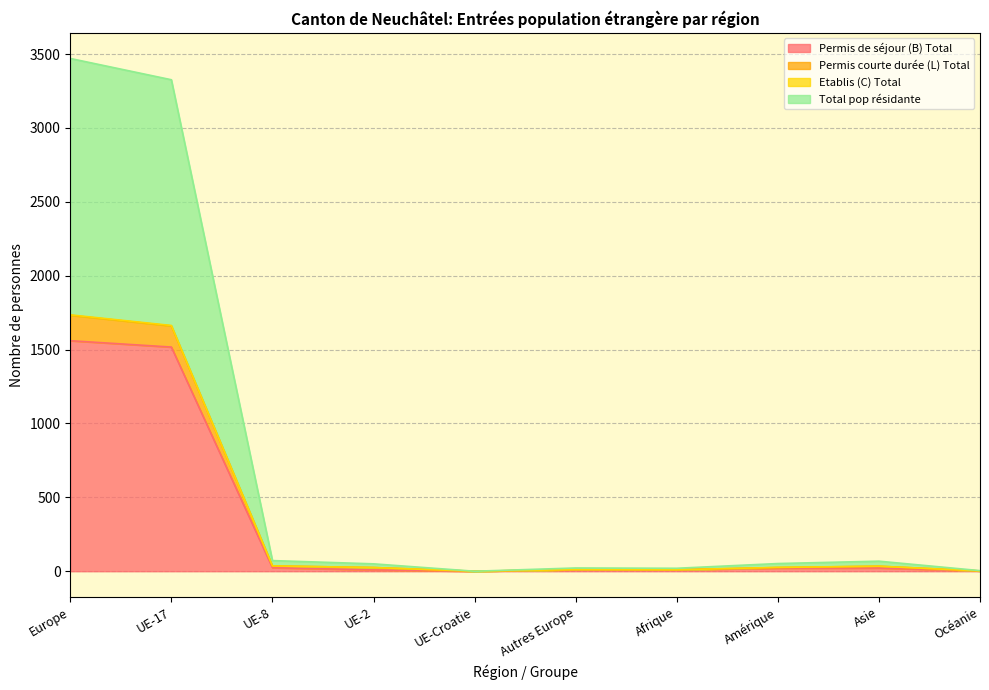

At which label does Total pop résidante reach its minimum?

UE-Croatie